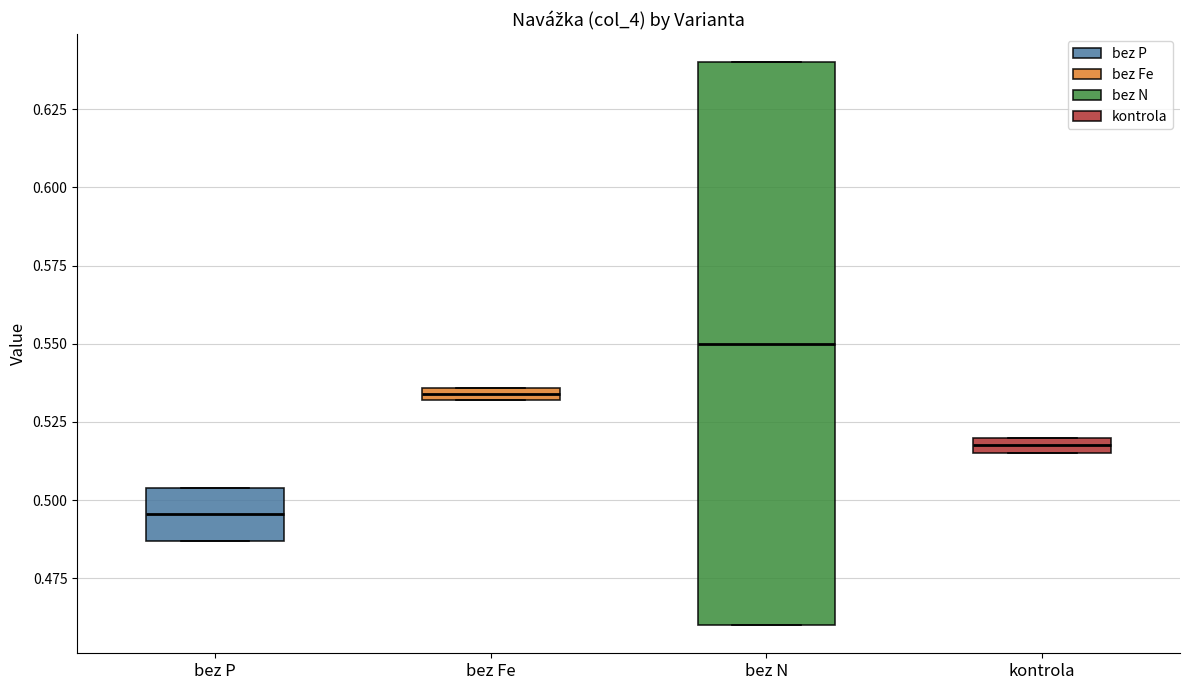

Where is the upper edge of the box for kontrola on the y-axis? The values are not printed on the chart, so give them approximately, as read against the axis.

0.520